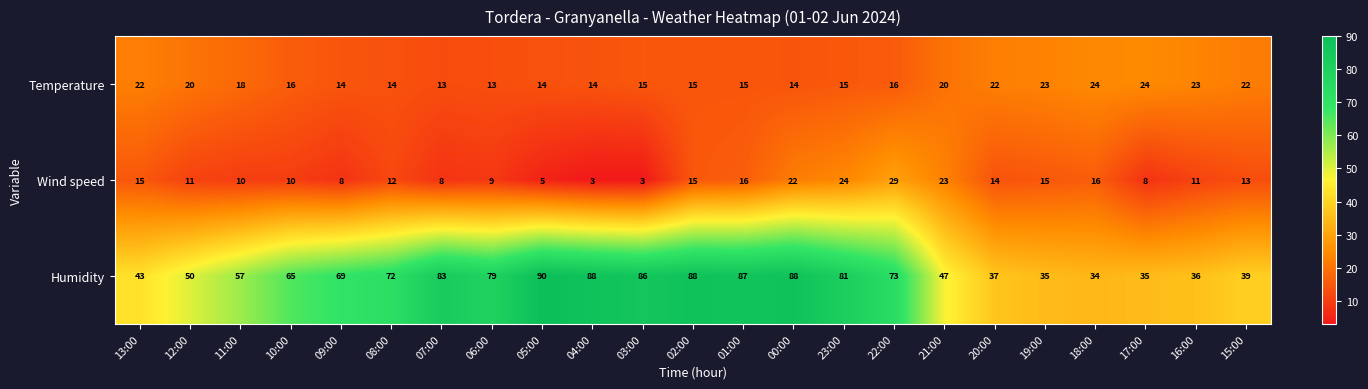

Which series changed the most between 10:00 and 06:00?

Humidity